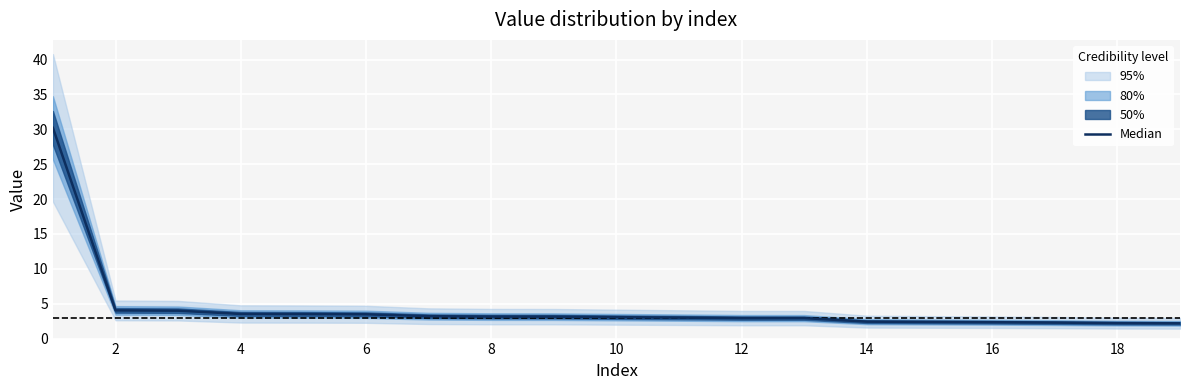

What is the ratio of the value at 16 to the value at 14?

1.0